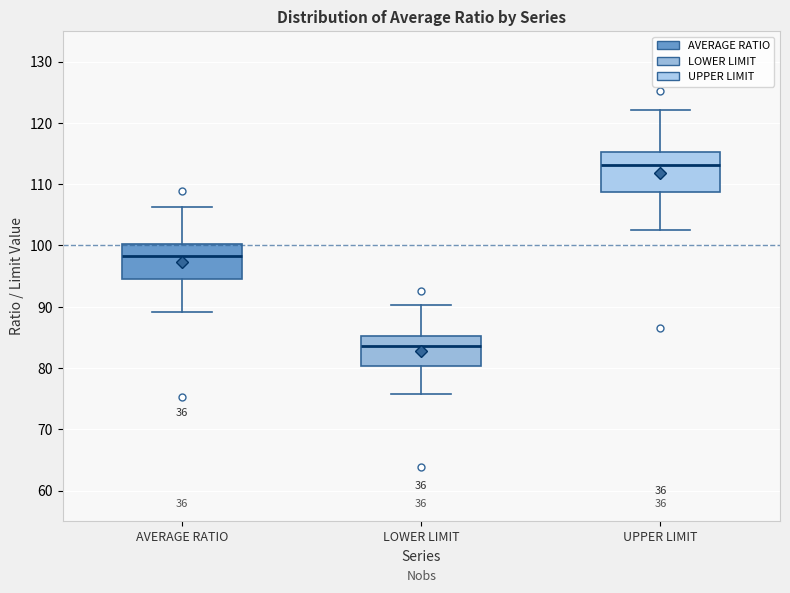

Reading left to right, transcribe this box plot: for each box, give where its median line is, the range the box spans, and where its two whiskers end, as read against the y-axis. The values are not printed on the chart, so give them approximately, as read against the axis.

AVERAGE RATIO: median 98, box 95 to 100, whiskers 89 to 106
LOWER LIMIT: median 84, box 80 to 85, whiskers 76 to 90
UPPER LIMIT: median 113, box 109 to 115, whiskers 102 to 122